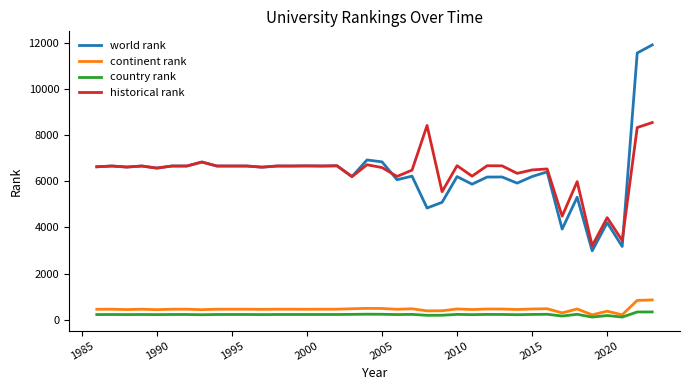

What is the average value of the world rank series?

6360.1